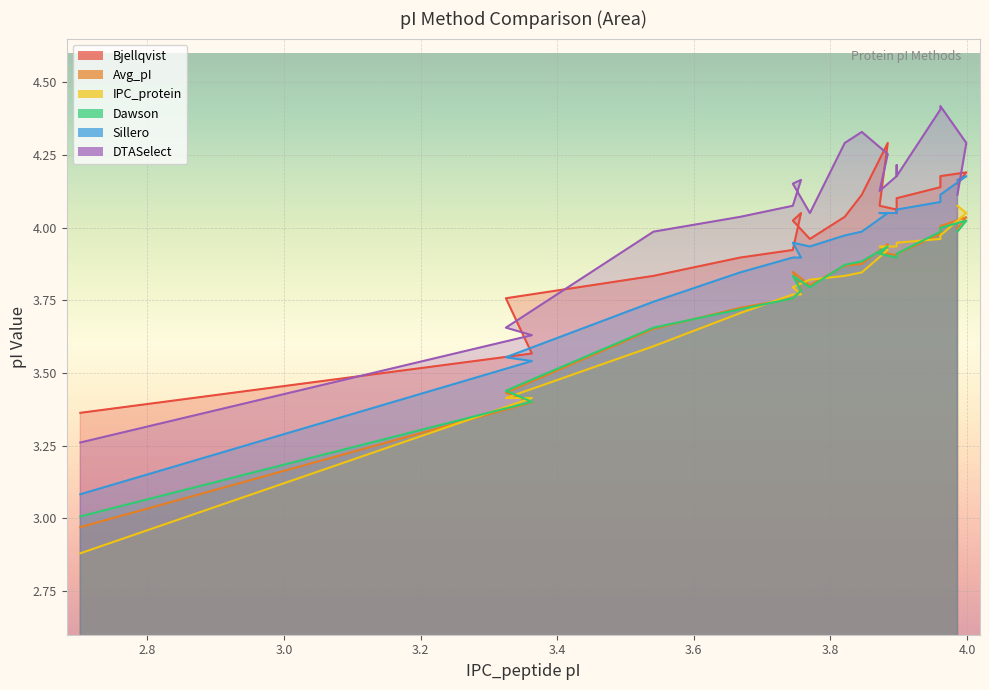

Which series has the largest total across all categories?

DTASelect